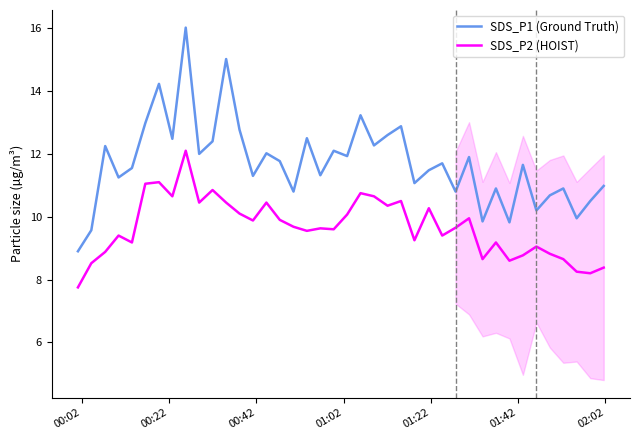

Does the chart display data point markers on the line(s)?

No